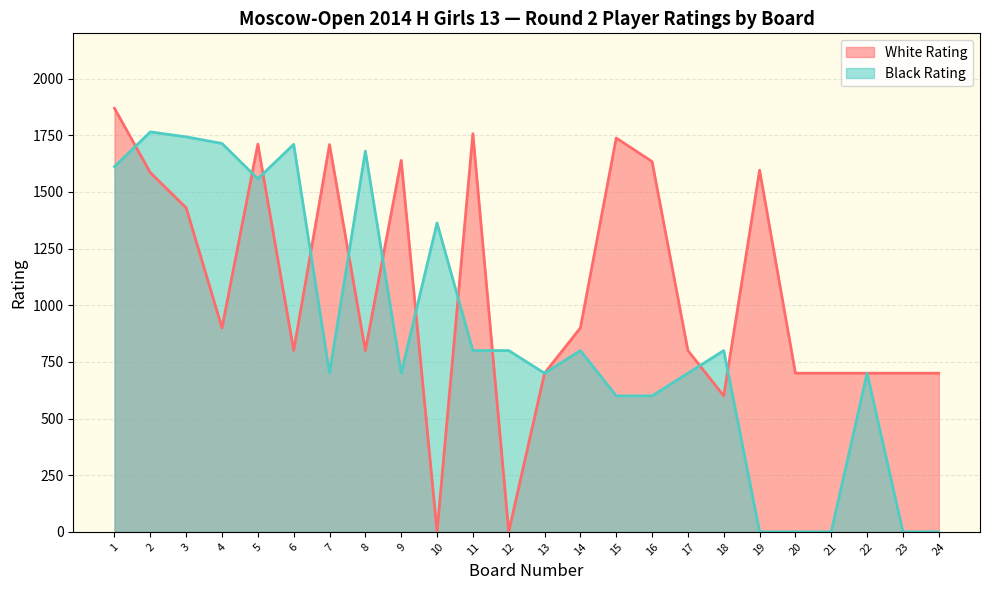

At 5, list the series in order from largest to smallest.

White Rating, Black Rating